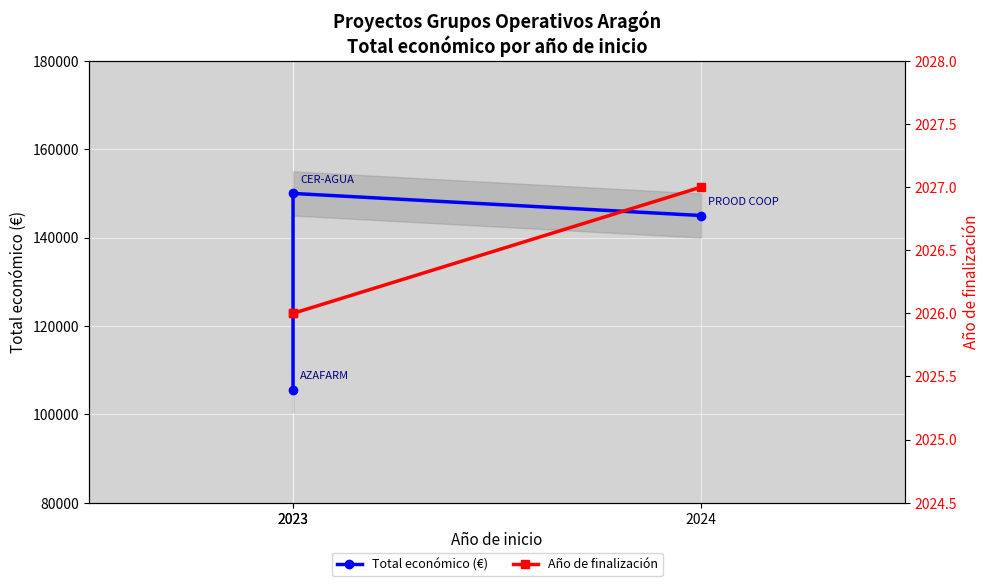

Reading left to right, transcribe all the data shown in this chart.

Total económico (€): 2023=105516	2023=150000	2024=145000
Año de finalización: 2023=2026	2023=2026	2024=2027